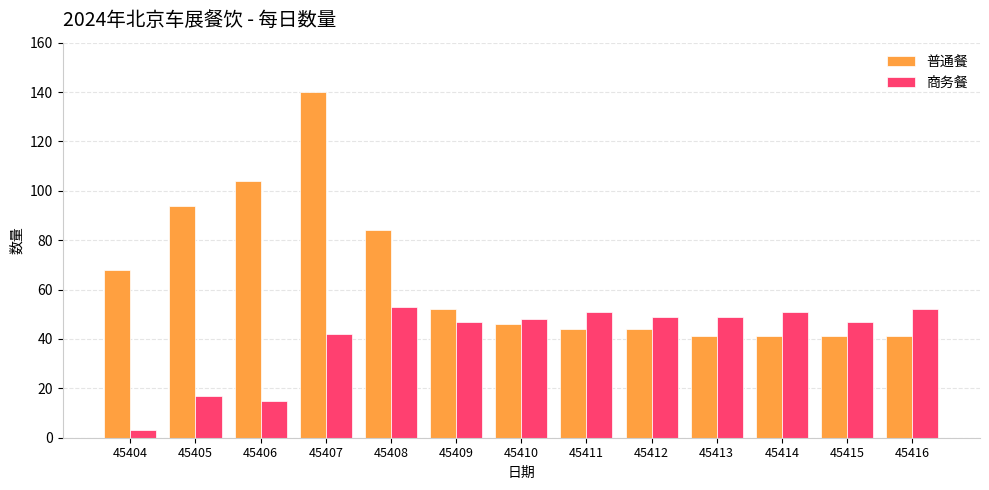

Which series has the largest range (max minus min)?

普通餐